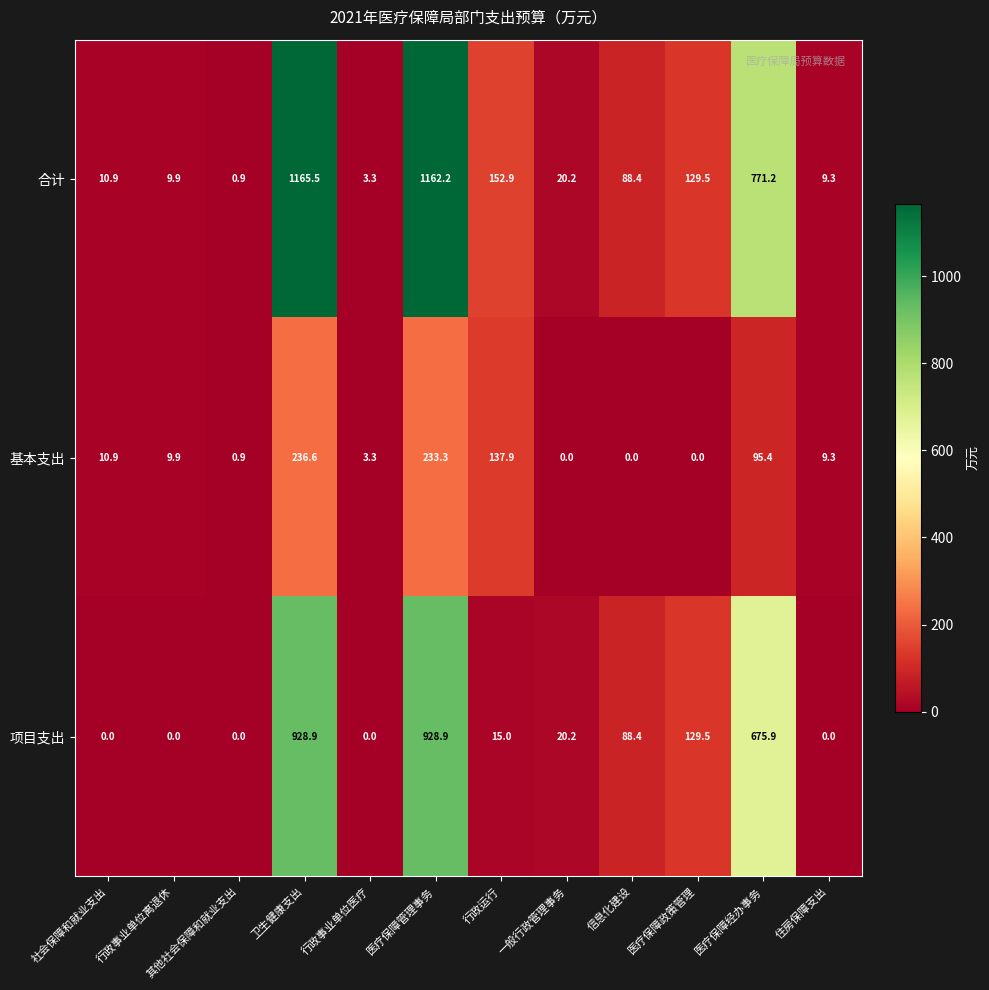

Rank the series by their maximum value, from lowest to highest.

基本支出, 项目支出, 合计